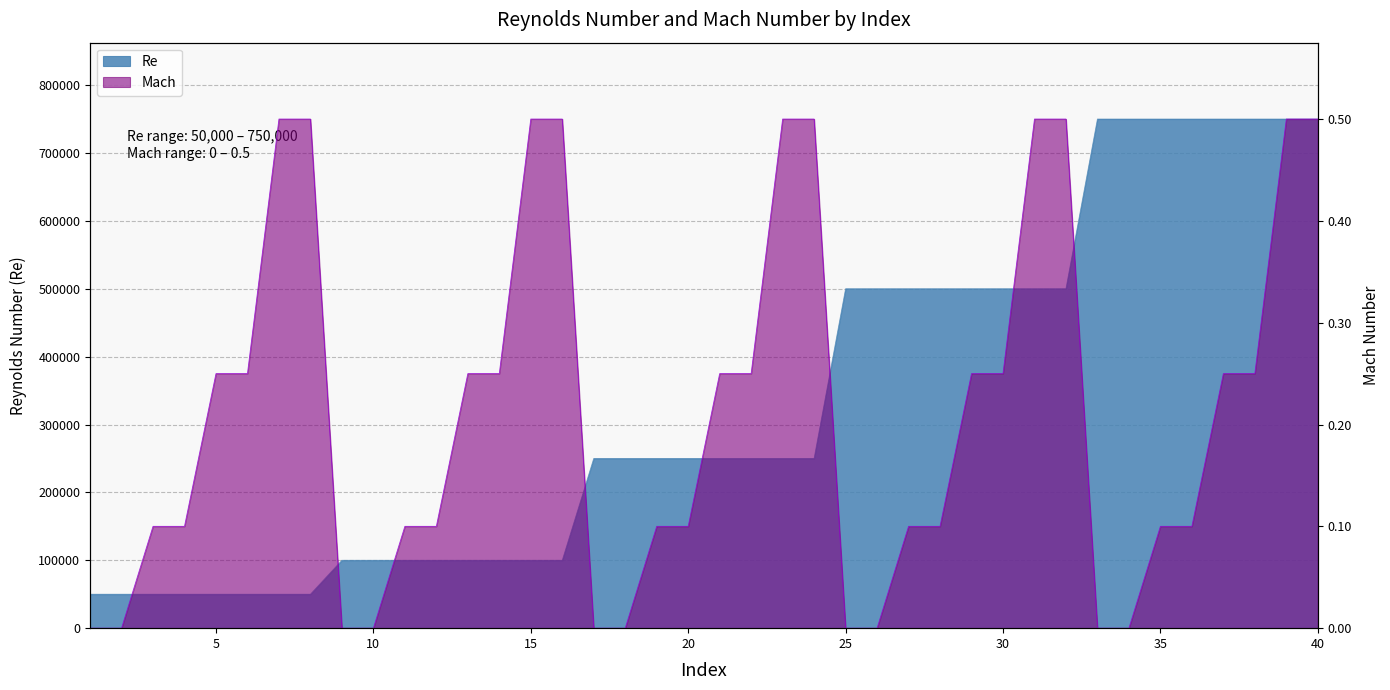

List the series in order of their overall mean, highest first.

Re, Mach